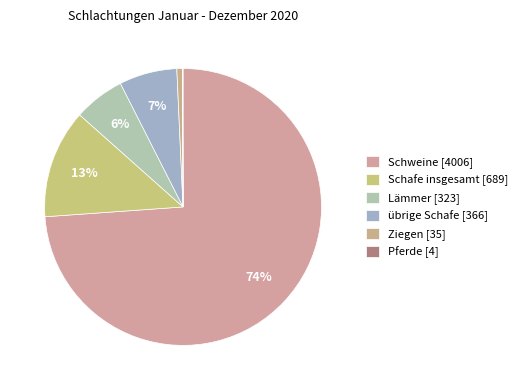

Is it true that Ziegen is 7% of the pie?

False